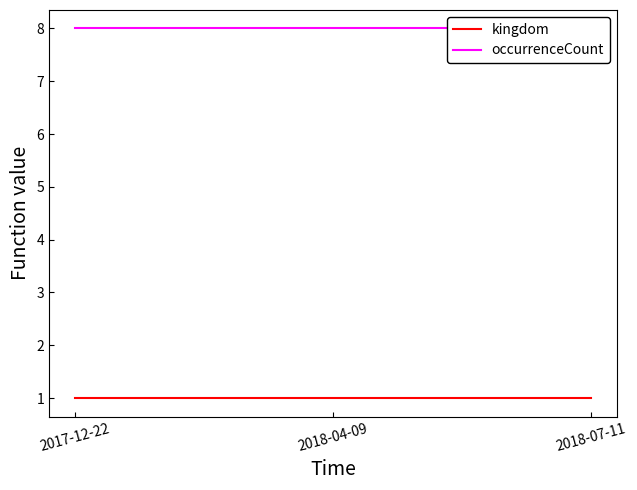

What position from the left is 2018-07-11?

3